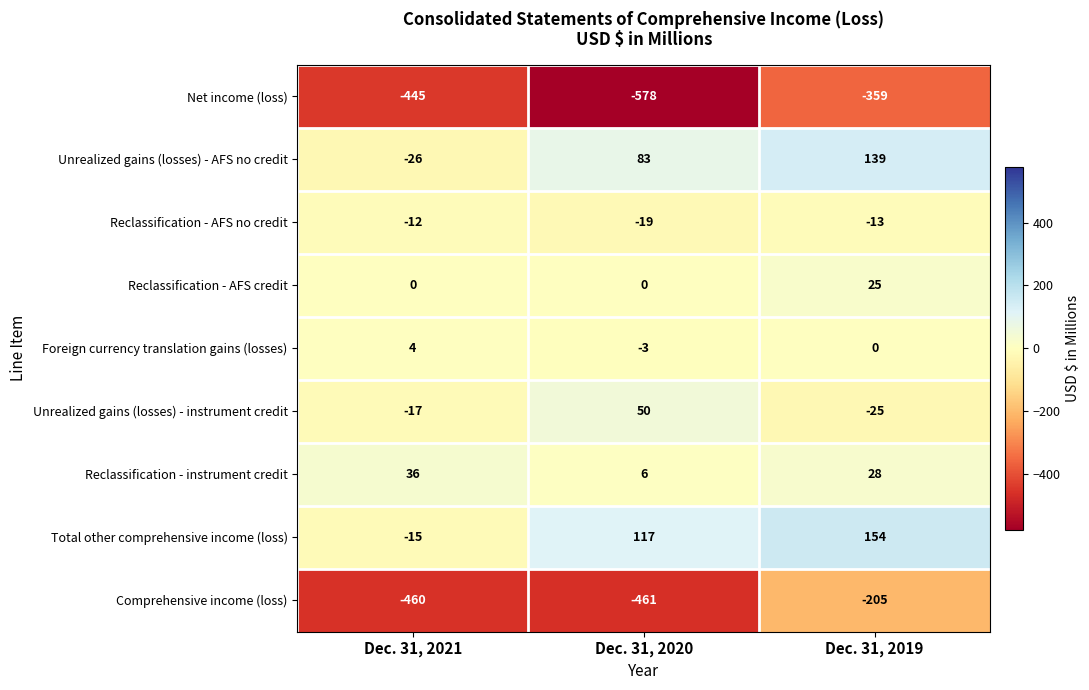

Reading left to right, extract all data points from this chart.

Net income (loss): -445	-578	-359
Unrealized gains (losses) - AFS no credit: -26	83	139
Reclassification - AFS no credit: -12	-19	-13
Reclassification - AFS credit: 0	0	25
Foreign currency translation gains (losses): 4	-3	0
Unrealized gains (losses) - instrument credit: -17	50	-25
Reclassification - instrument credit: 36	6	28
Total other comprehensive income (loss): -15	117	154
Comprehensive income (loss): -460	-461	-205